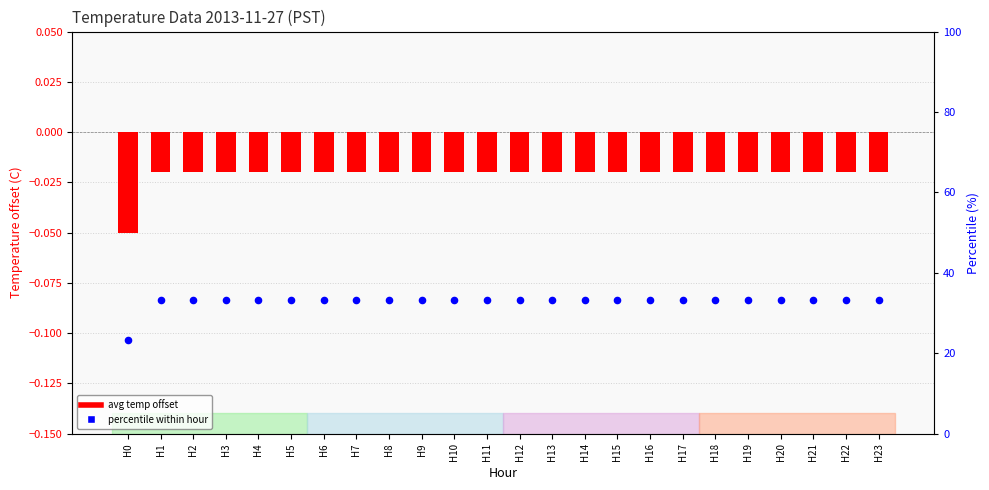

At how many categories does at least one series exceed 11?

24